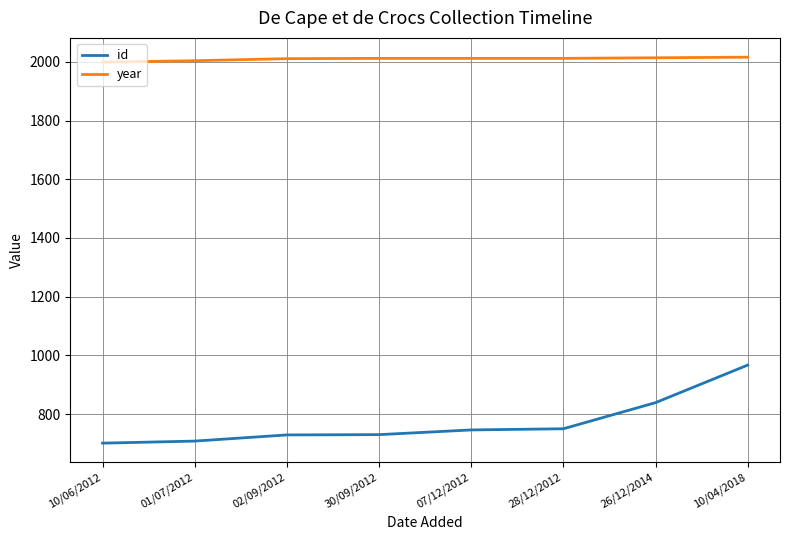

Does the chart have visible grid lines?

Yes